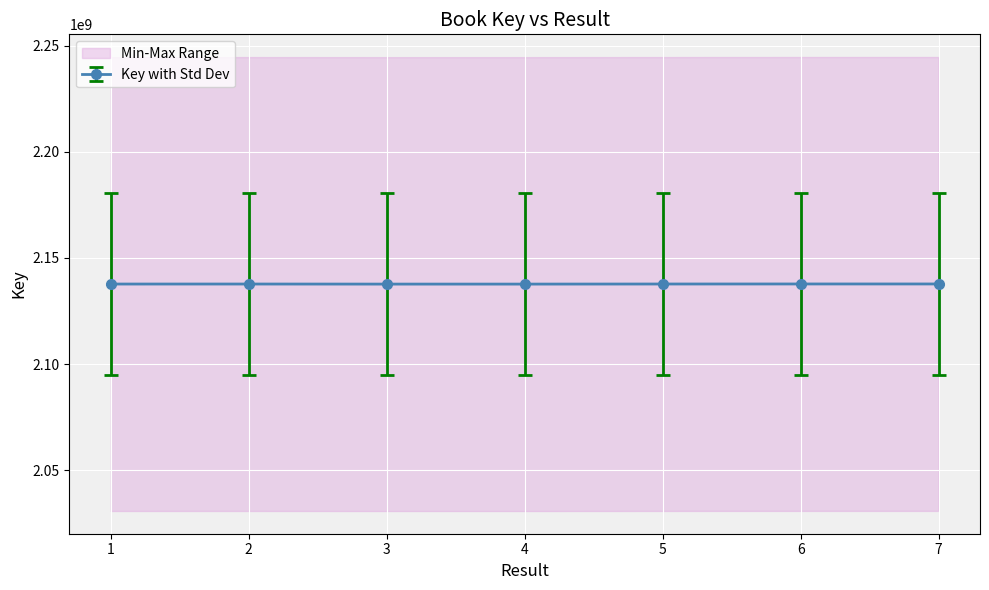

Approximately how many times larger is the value at 2 compared to 4?

1.0